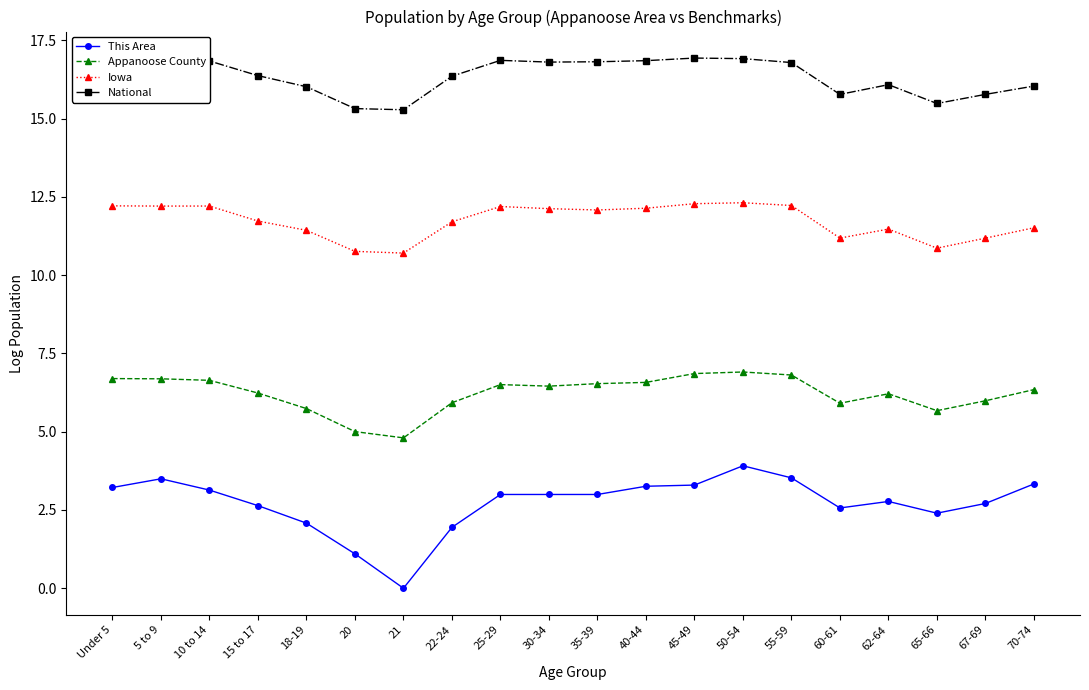

Rank the series at 5 to 9 from highest to lowest value.

National, Iowa, Appanoose County, This Area